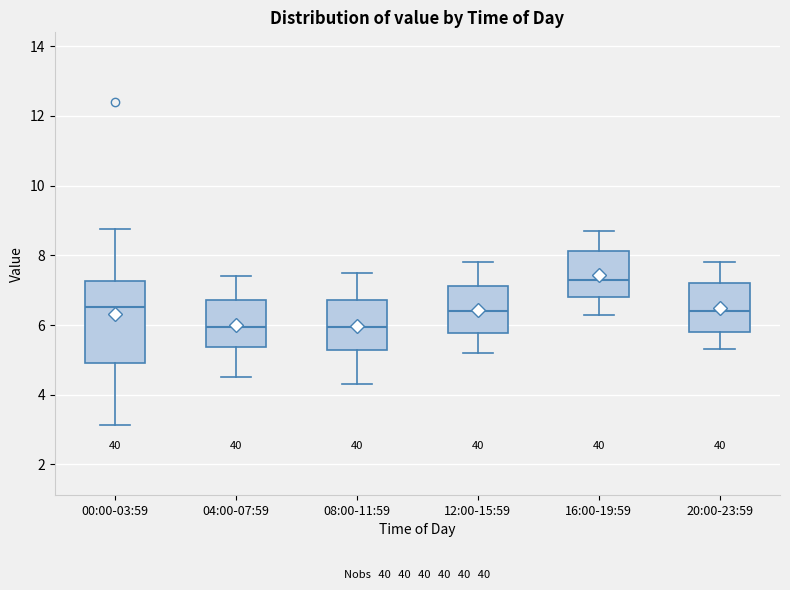

Reading left to right, transcribe this box plot: for each box, give where its median line is, the range the box spans, and where its two whiskers end, as read against the y-axis. The values are not printed on the chart, so give them approximately, as read against the axis.

00:00-03:59: median 6.6, box 5.0 to 7.2, whiskers 3.2 to 8.8
04:00-07:59: median 6.0, box 5.4 to 6.8, whiskers 4.6 to 7.4
08:00-11:59: median 6.0, box 5.2 to 6.8, whiskers 4.4 to 7.6
12:00-15:59: median 6.4, box 5.8 to 7.2, whiskers 5.2 to 7.8
16:00-19:59: median 7.4, box 6.8 to 8.2, whiskers 6.4 to 8.8
20:00-23:59: median 6.4, box 5.8 to 7.2, whiskers 5.4 to 7.8